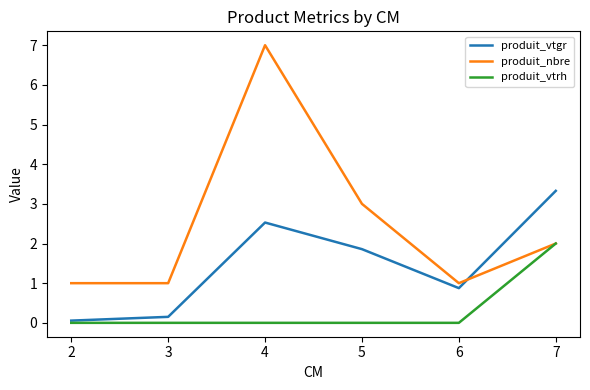

At which category is the sum across all series the highest?

4